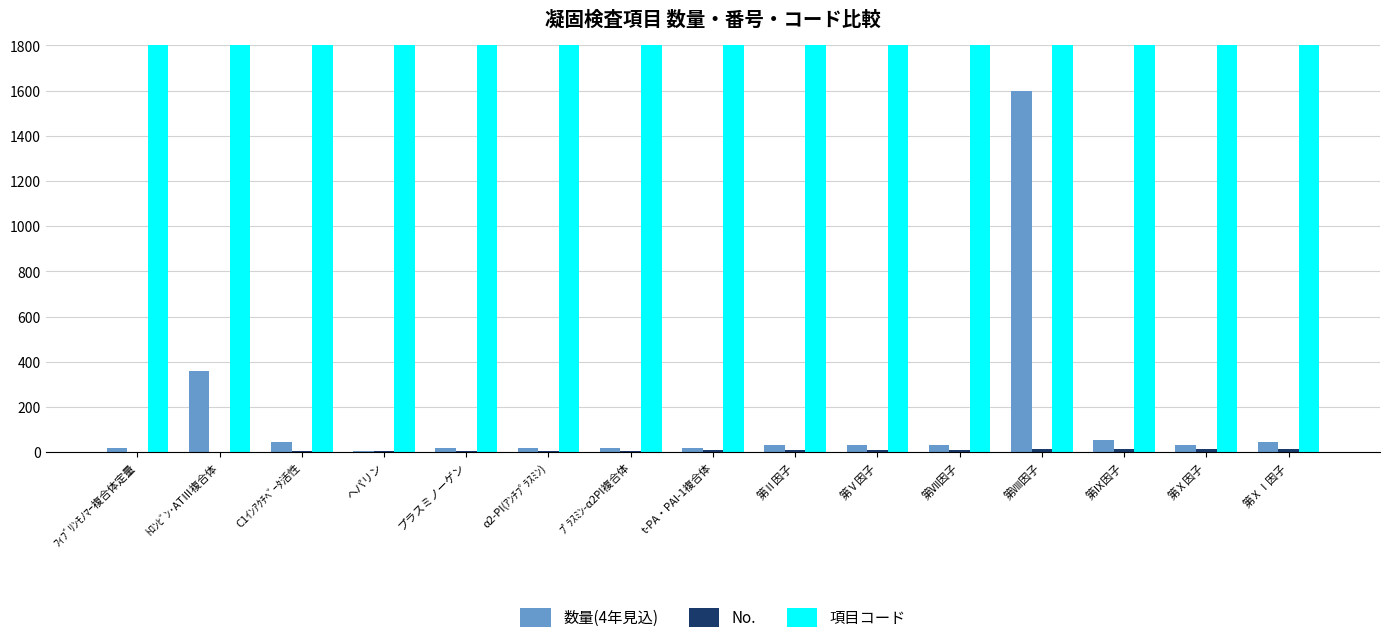

The 数量(4年見込) series shows 32 at 第Ⅱ因子. True or false?

True